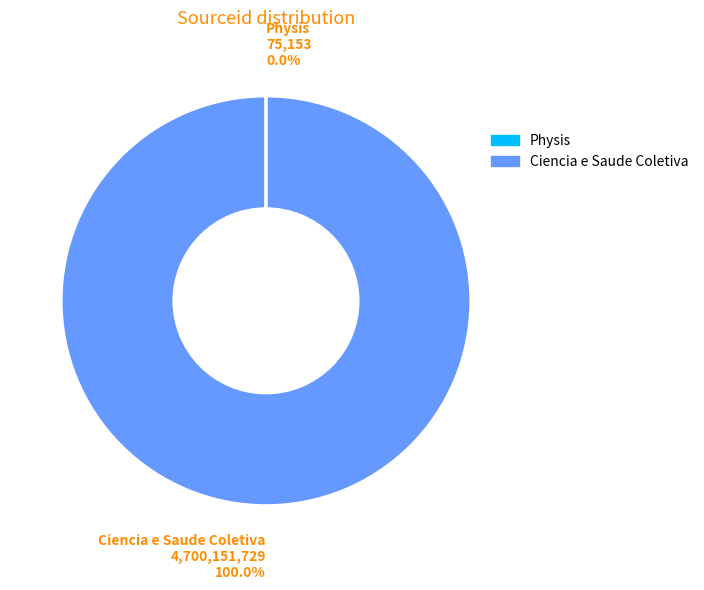

Does any single category account for the majority?

Yes